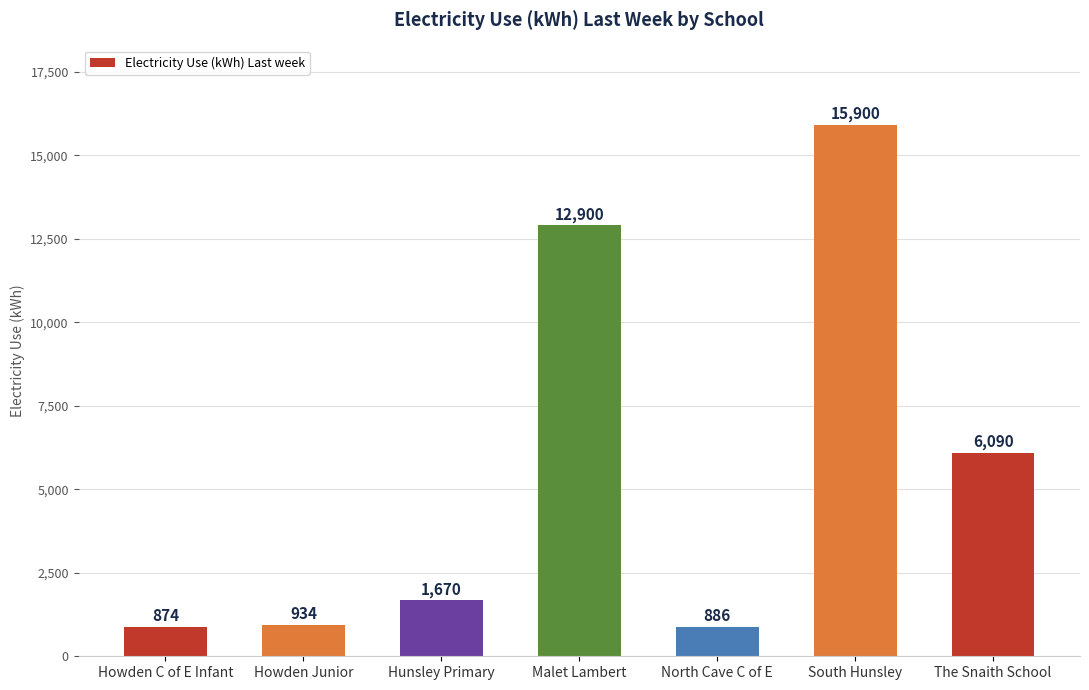

Which category has the lowest value across all series?

Howden C of E Infant